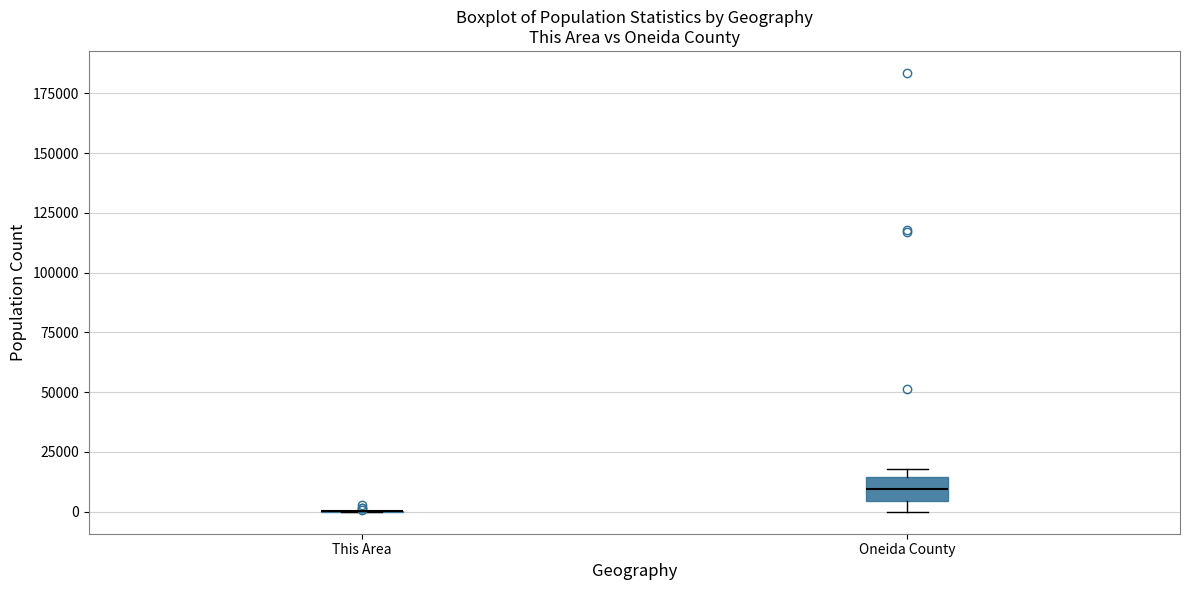

Reading left to right, read every box against the y-axis: the position of its median line, the range the box covers, and the ends of its whiskers. The values are not printed on the chart, so give them approximately, as read against the axis.

This Area: box collapsed to a line at 0, whiskers 0 to 0
Oneida County: median 10000, box 5000 to 15000, whiskers 0 to 20000